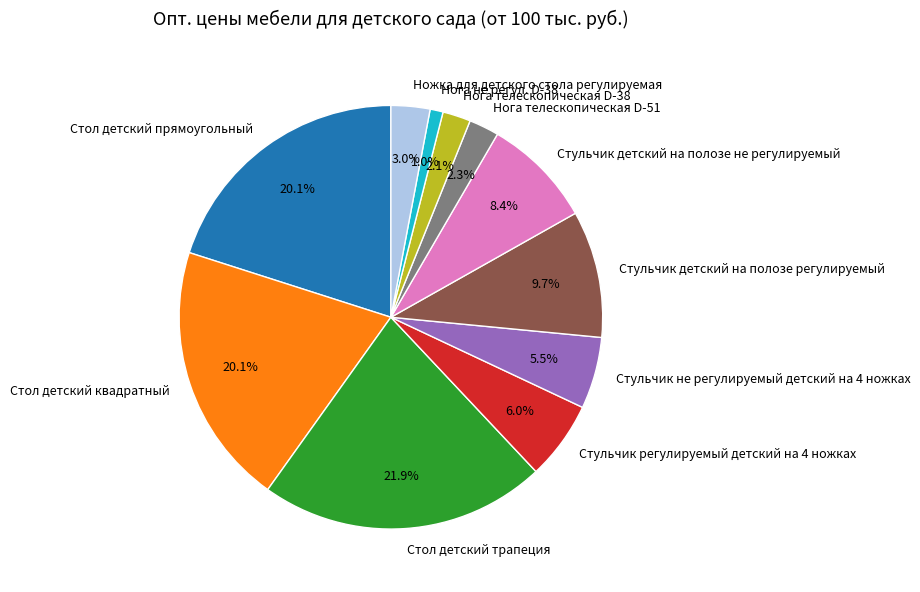

What percentage do Стульчик регулируемый детский на 4 ножках and Стол детский трапеция together represent?

27.9%